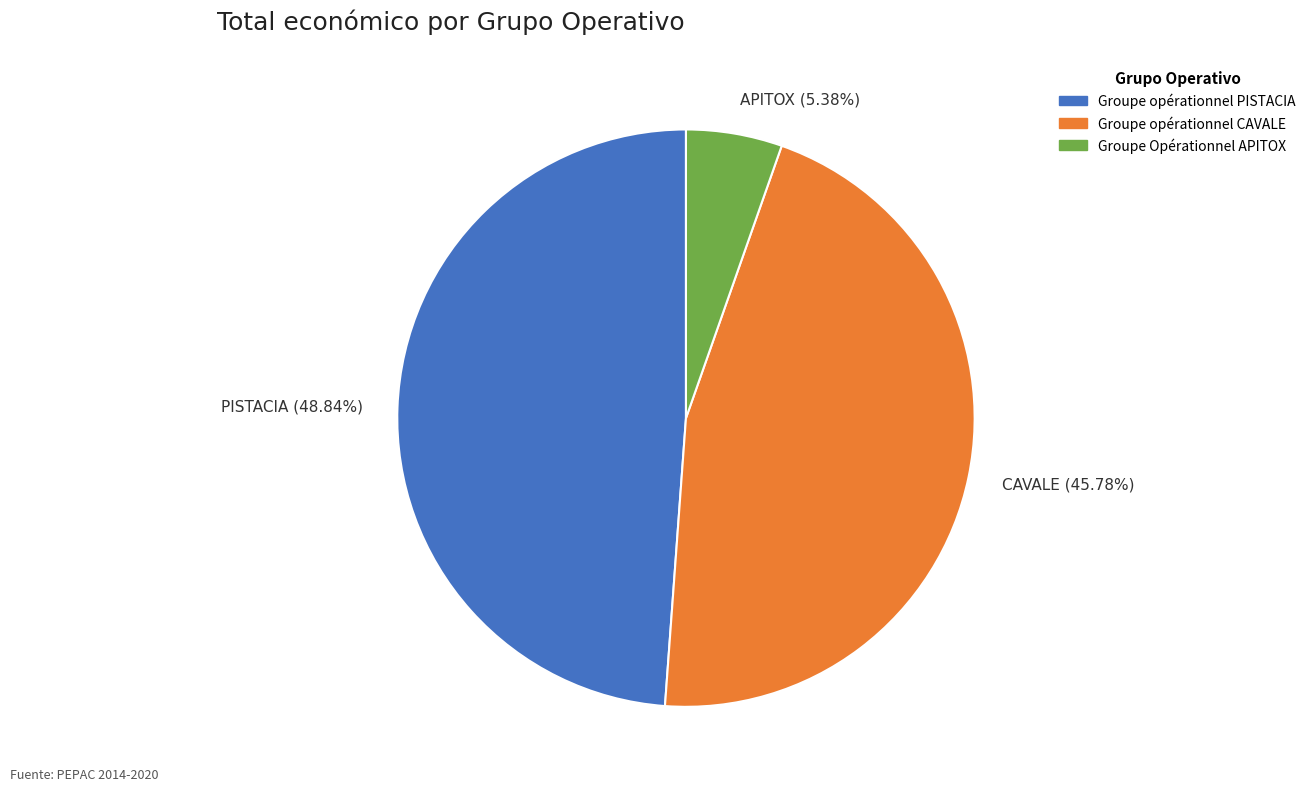

Which category has the smallest portion of the pie?

APITOX (5.38%)